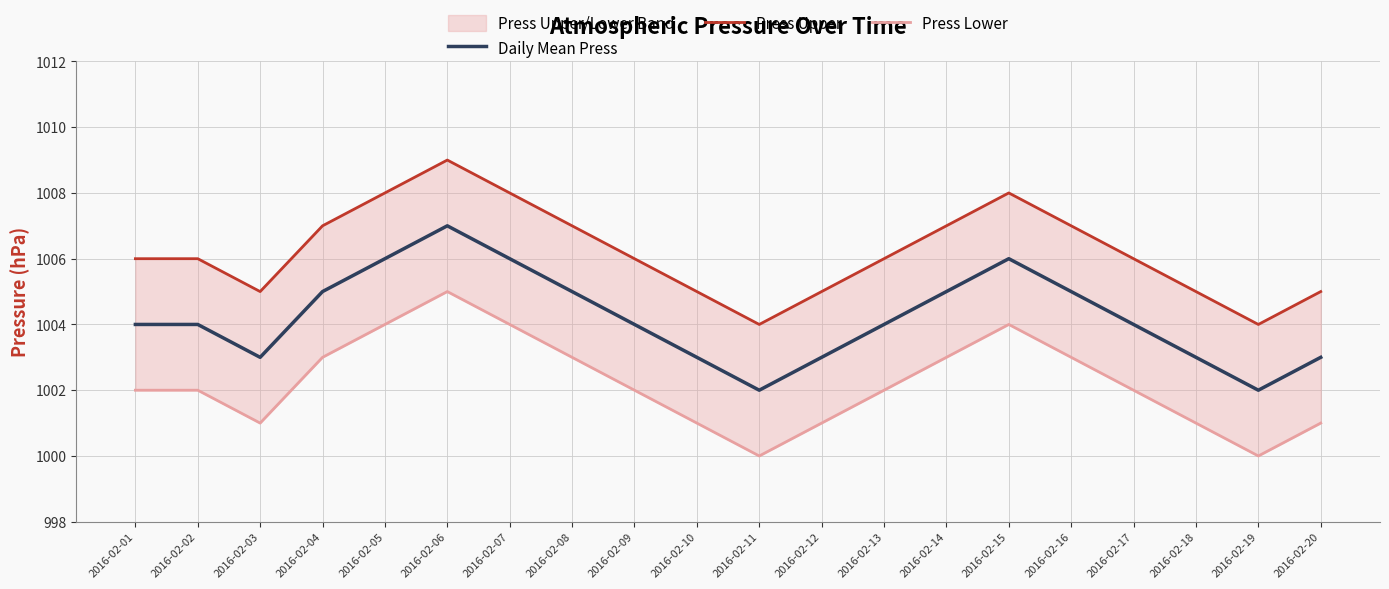

Which series has the widest spread of values?

Daily Mean Press